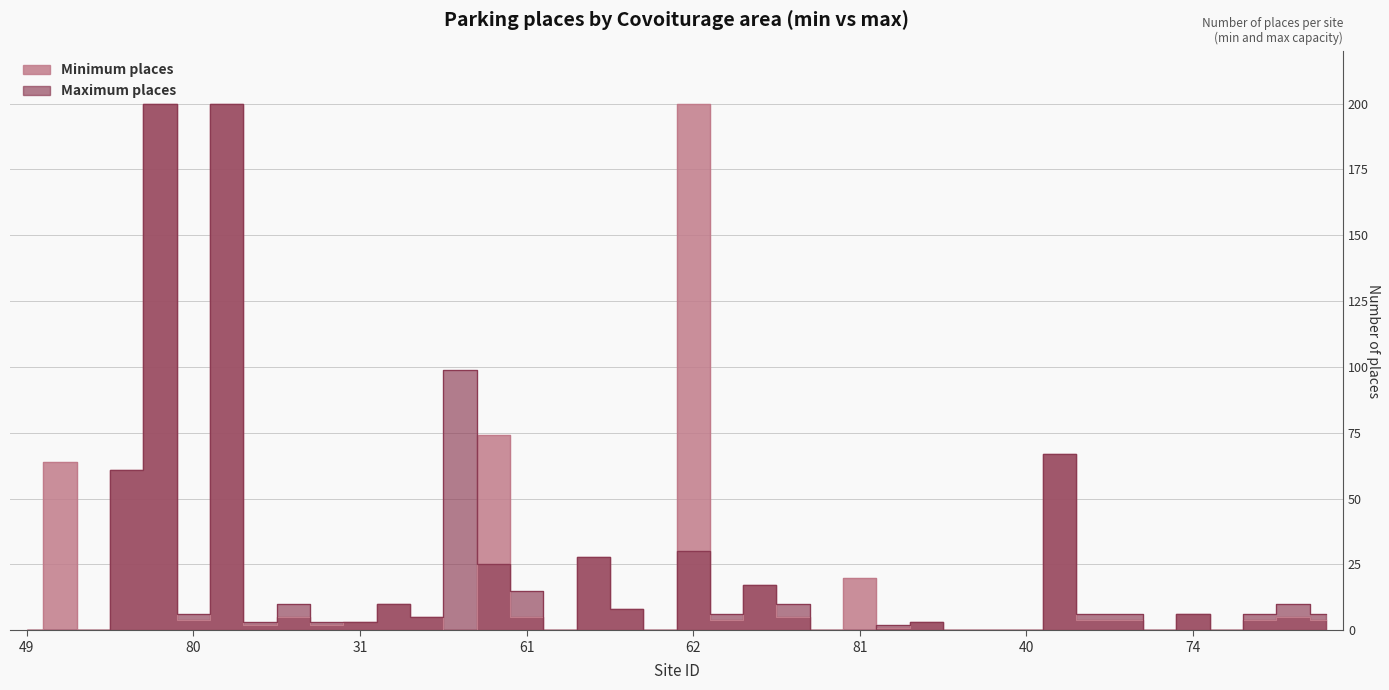

How many interior local valleys does the places_min series have?

12